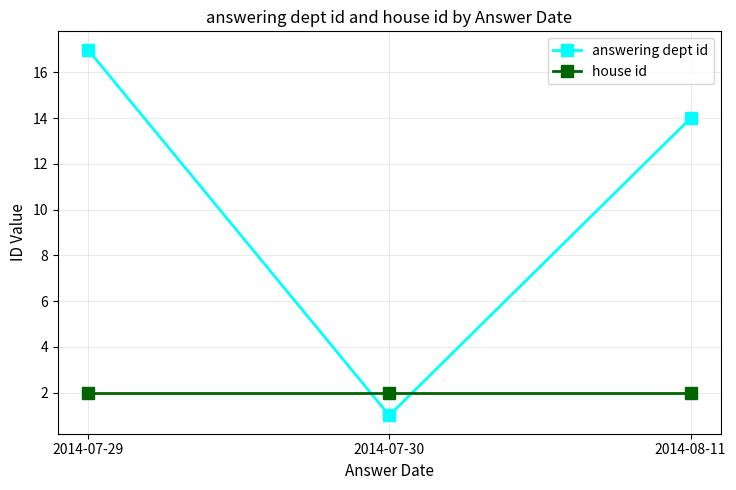

The value of answering dept id at 2014-07-30 is 1. True or false?

True